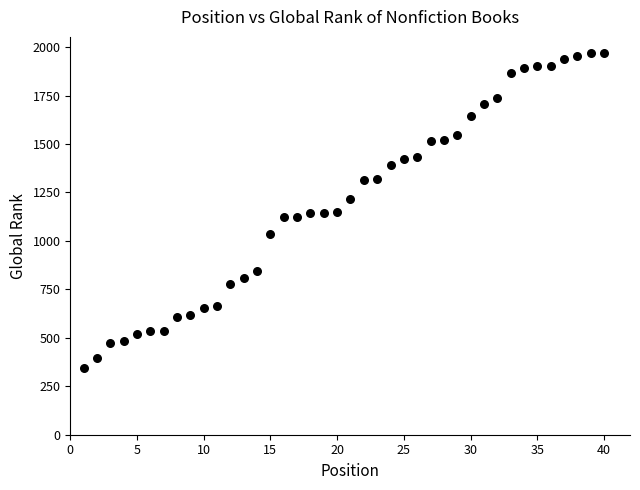

What is the range of X values (max minus min)?

39